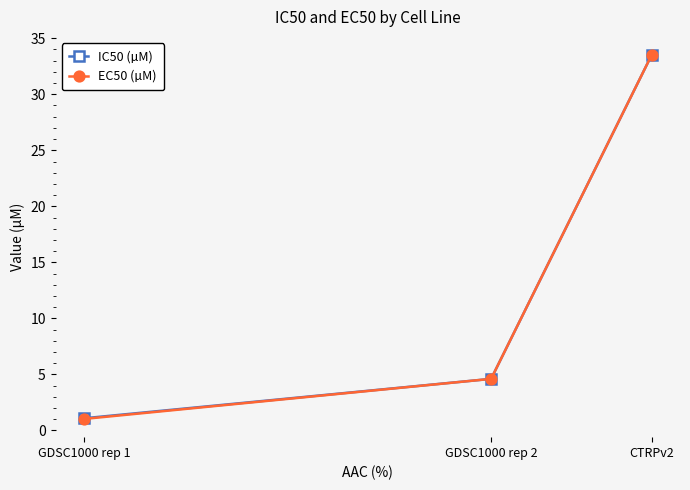

The EC50 (µM) series shows 14.2 at CTRPv2. True or false?

False